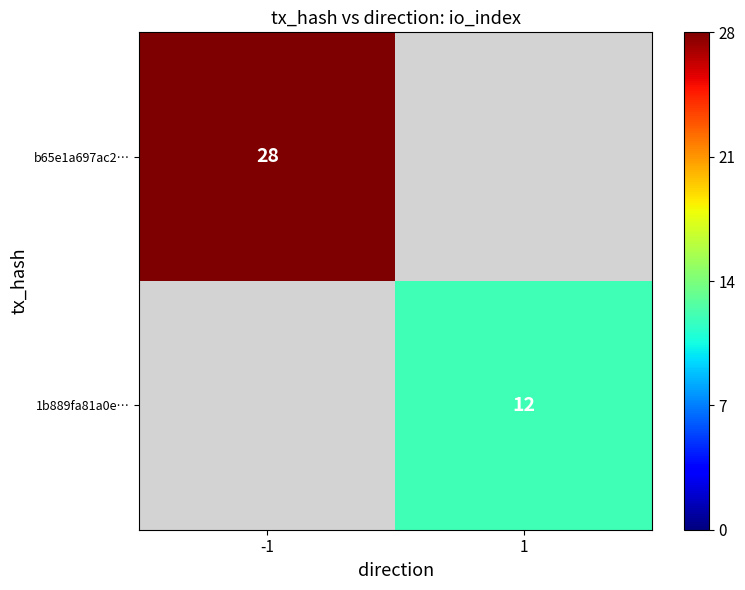

Which has a higher value, 1 or -1?

-1